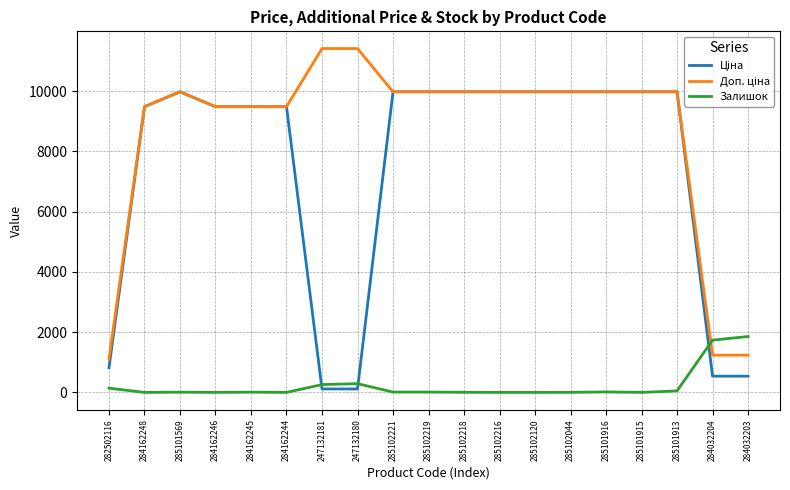

What is the difference between the maximum and minimum values in the Залишок series?

1854.0